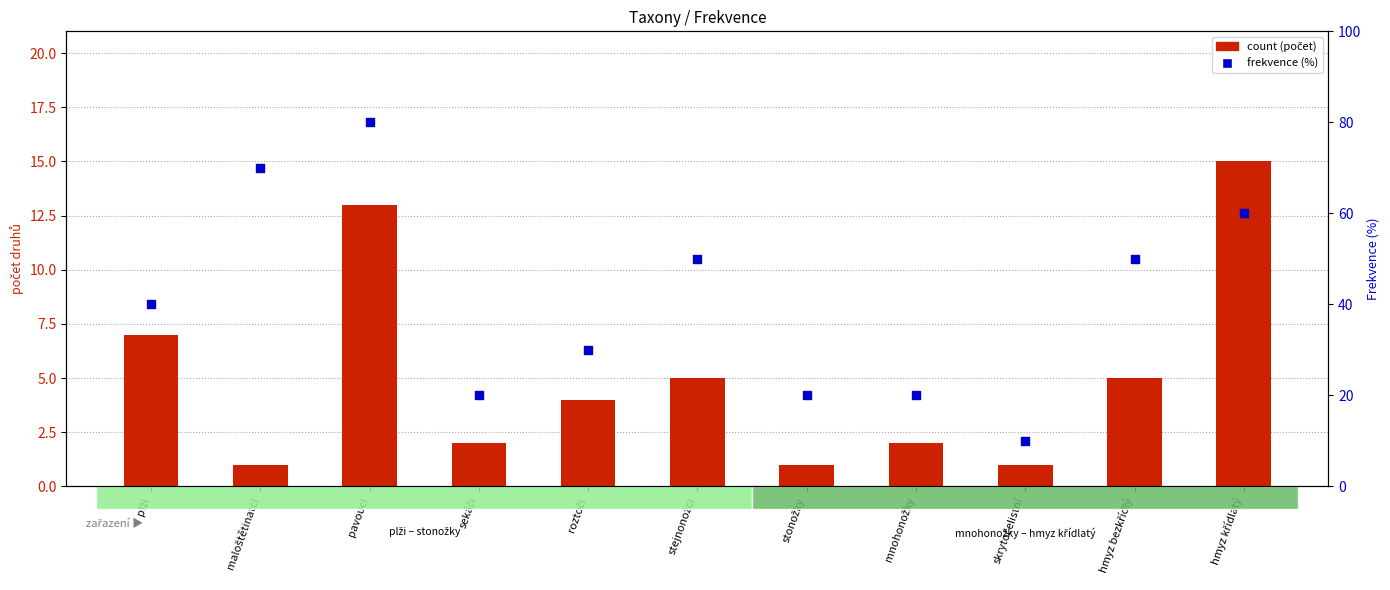

What is the total value across all series at maloštětinatci?

71